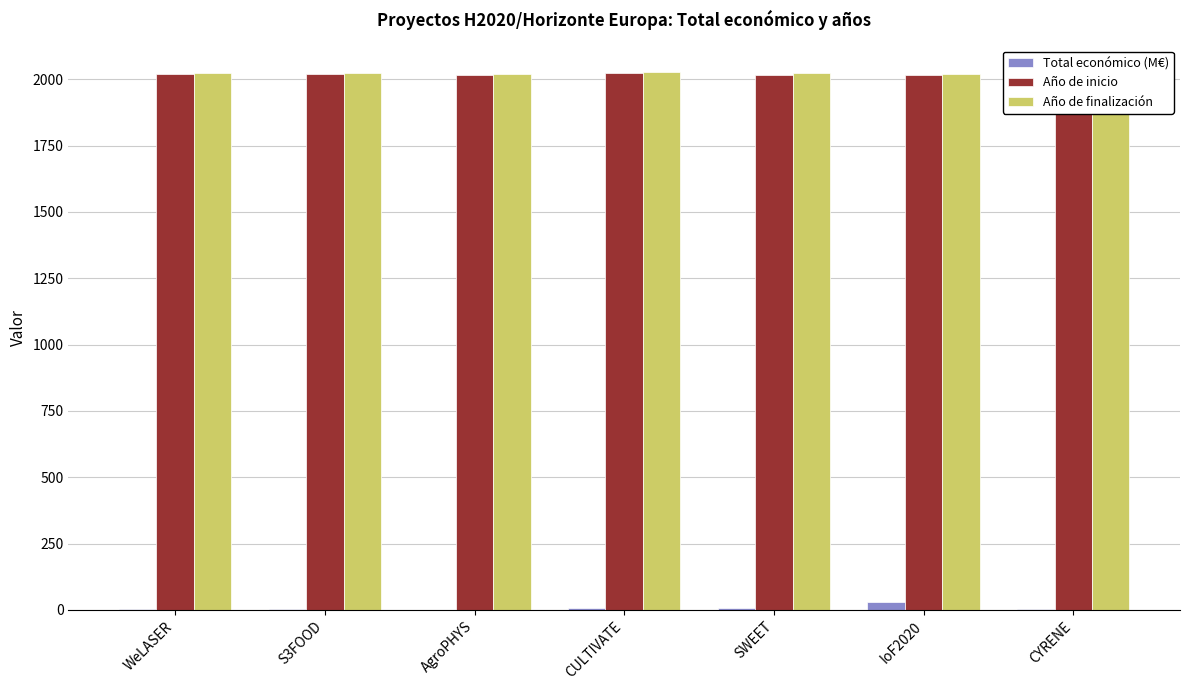

The Año de finalización series shows 1041.5 at CYRENE. True or false?

False